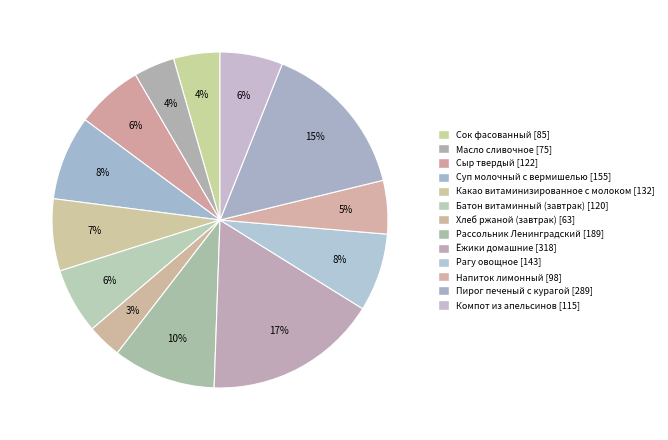

What is the change in value from Рагу овощное to Напиток лимонный?

-45.0